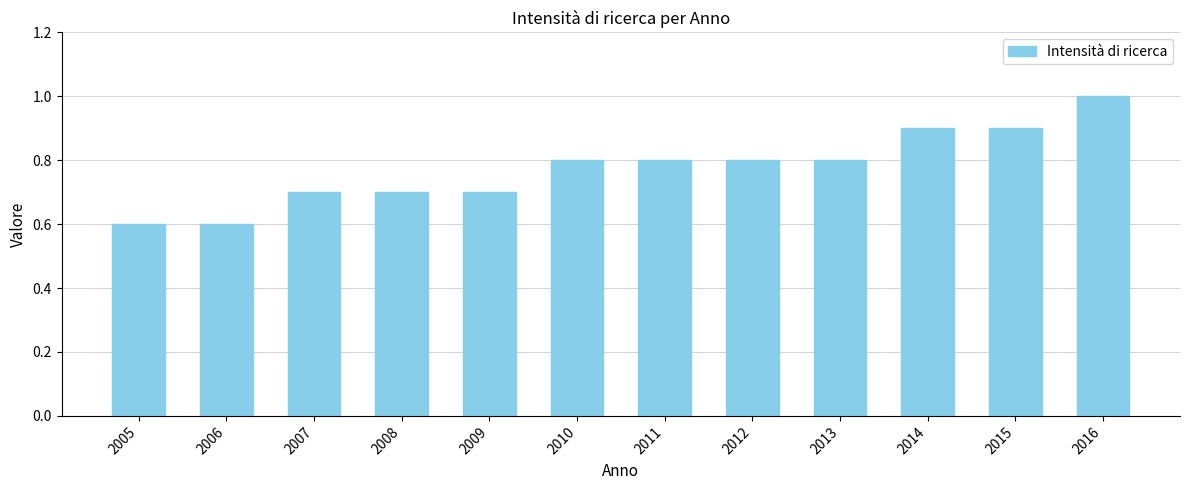

Reading right to left, what are all the values shown in this chart?

2016=1.0	2015=0.9	2014=0.9	2013=0.8	2012=0.8	2011=0.8	2010=0.8	2009=0.7	2008=0.7	2007=0.7	2006=0.6	2005=0.6